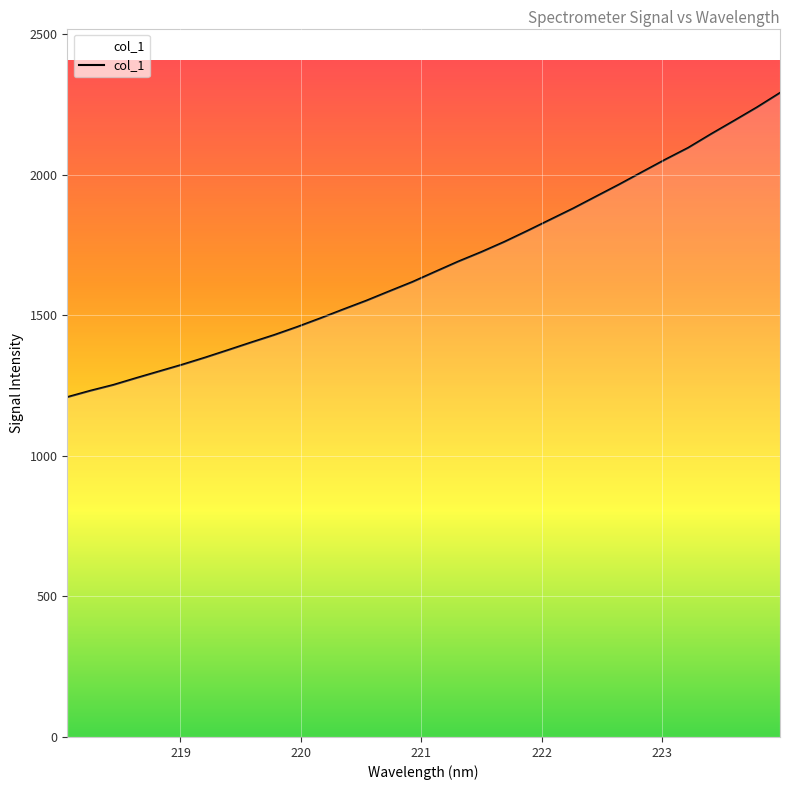

Rank the categories by value from highest to lowest.

223.9802, 223.7895, 223.5987, 223.408, 223.2172, 223.0264, 222.8355, 222.6447, 222.4538, 222.263, 222.0721, 221.8812, 221.6902, 221.4993, 221.3083, 221.1174, 220.9264, 220.7354, 220.5444, 220.3533, 220.1623, 219.9712, 219.7801, 219.589, 219.3979, 219.2067, 219.0156, 218.8244, 218.6332, 218.442, 218.2508, 218.0596